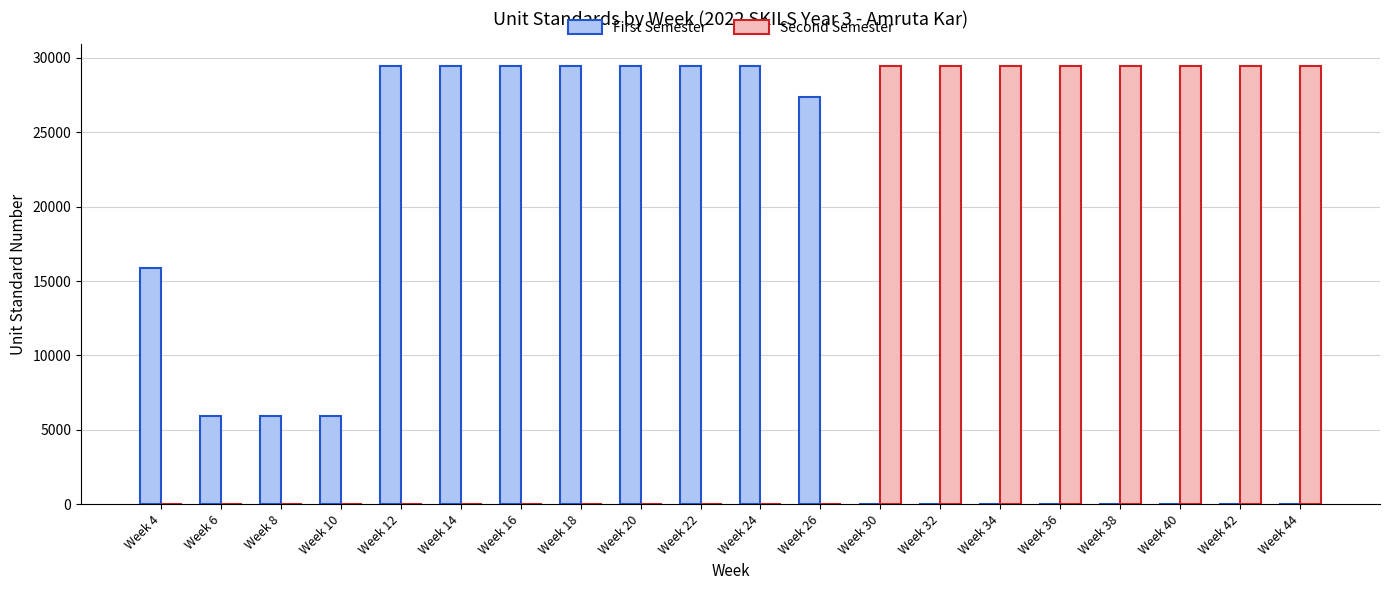

The Second Semester series shows 0 at Week 20. True or false?

True